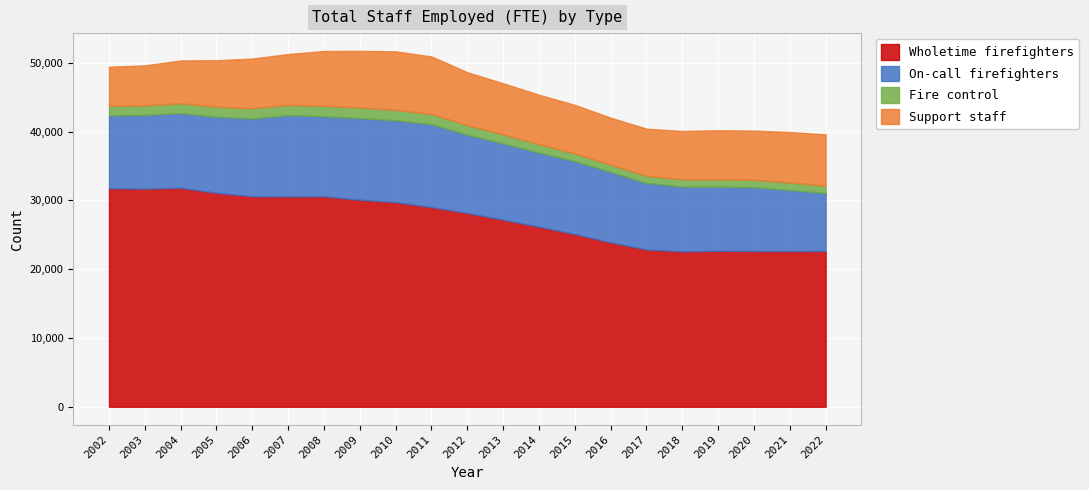

At which label does Fire control first exceed 1371?

2002